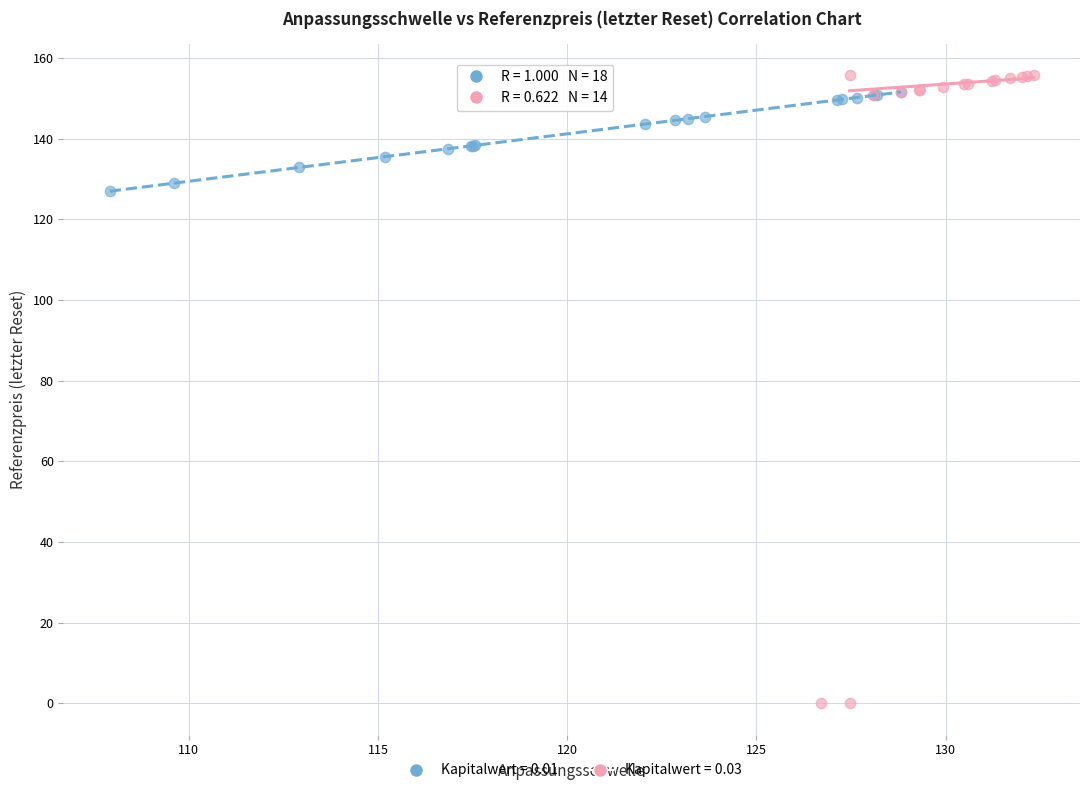

Which series reaches the minimum Y coordinate?

Kapitalwert = 0.03